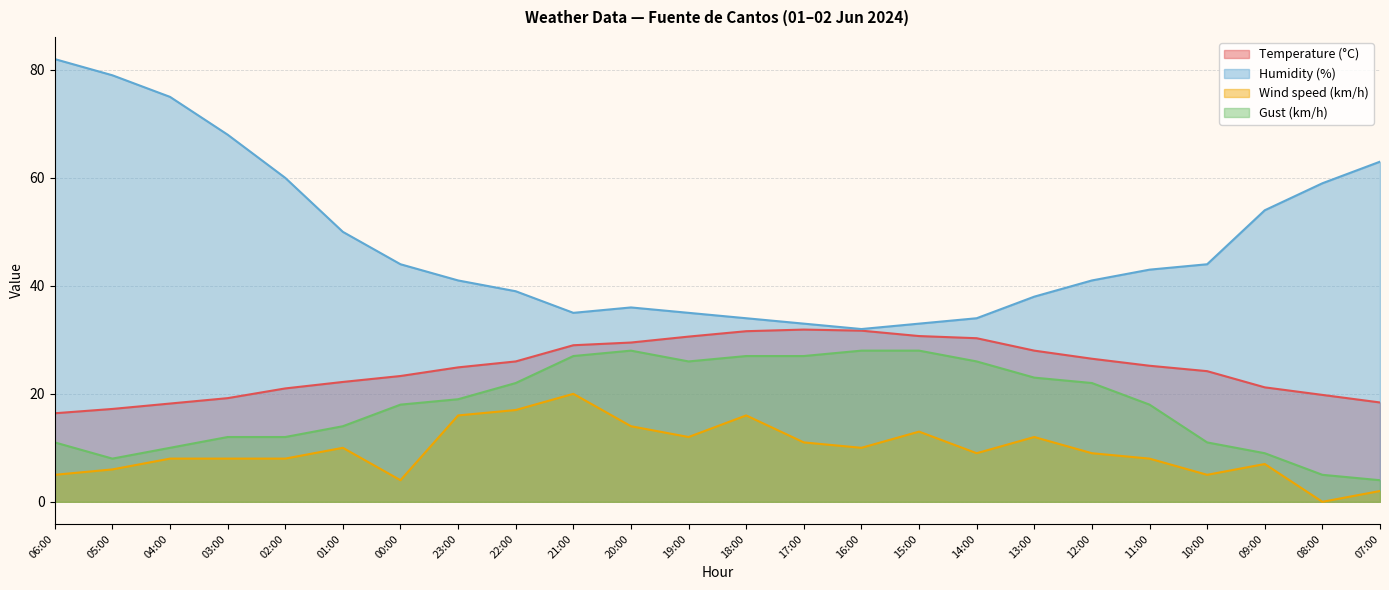

How many distinct data groups are displayed?

4